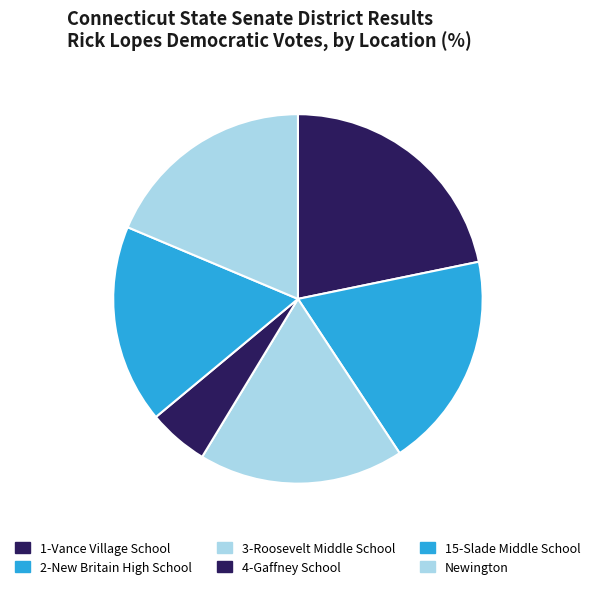

Count the number of slices in the pie.

6